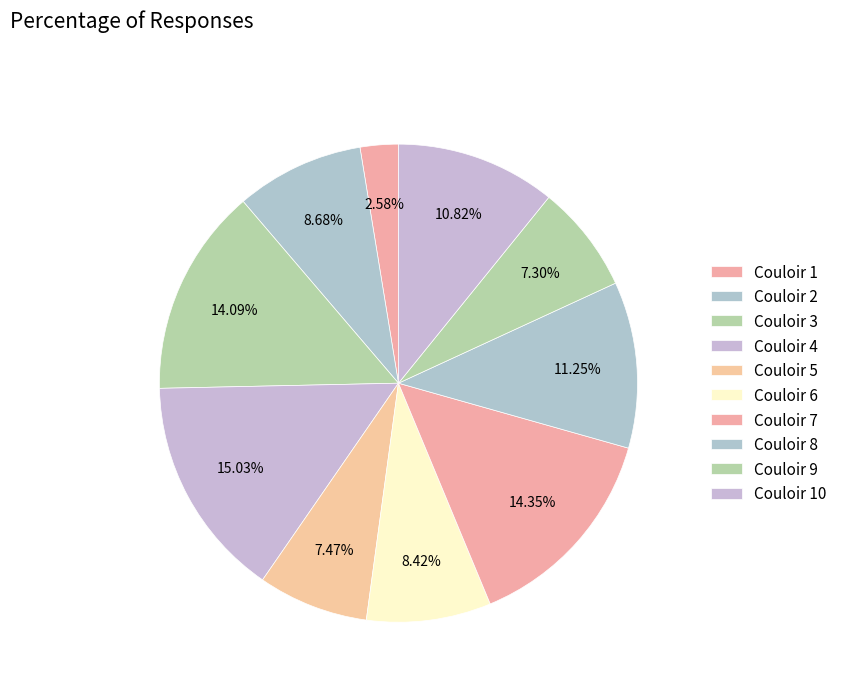

How many slices are in this pie chart?

10